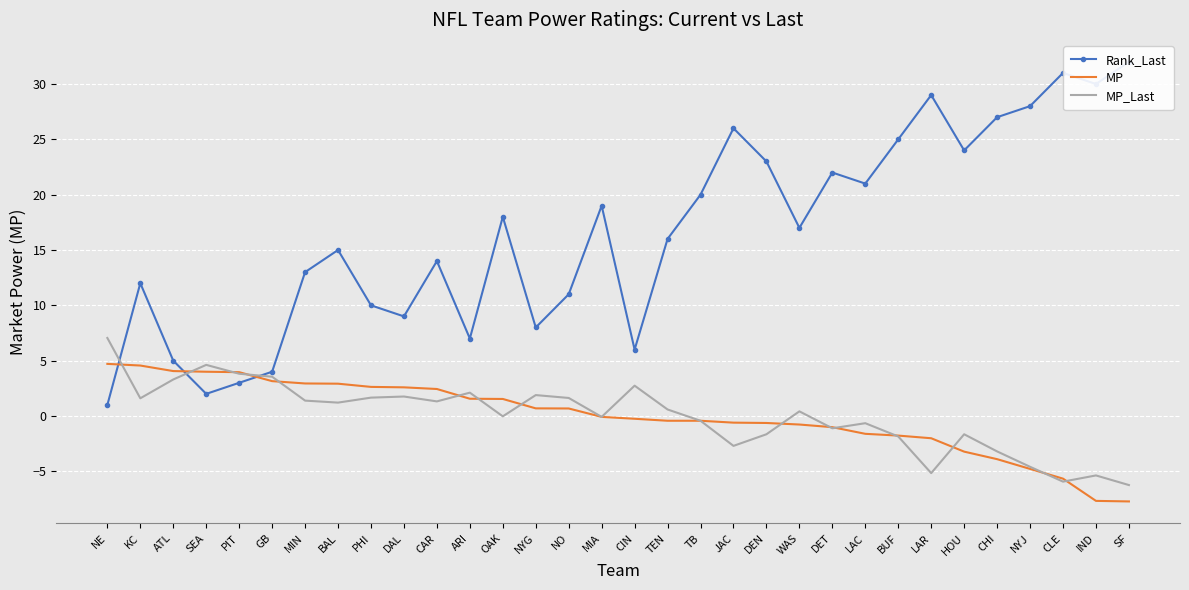

Reading left to right, what are all the values shown in this chart?

Rank_Last: NE=1.0	KC=12.0	ATL=5.0	SEA=2.0	PIT=3.0	GB=4.0	MIN=13.0	BAL=15.0	PHI=10.0	DAL=9.0	CAR=14.0	ARI=7.0	OAK=18.0	NYG=8.0	NO=11.0	MIA=19.0	CIN=6.0	TEN=16.0	TB=20.0	JAC=26.0	DEN=23.0	WAS=17.0	DET=22.0	LAC=21.0	BUF=25.0	LAR=29.0	HOU=24.0	CHI=27.0	NYJ=28.0	CLE=31.0	IND=30.0	SF=32.0
MP: NE=4.7	KC=4.6	ATL=4.1	SEA=4.0	PIT=4.0	GB=3.1	MIN=2.9	BAL=2.9	PHI=2.6	DAL=2.6	CAR=2.4	ARI=1.6	OAK=1.5	NYG=0.7	NO=0.7	MIA=-0.1	CIN=-0.2	TEN=-0.4	TB=-0.4	JAC=-0.6	DEN=-0.6	WAS=-0.8	DET=-1.0	LAC=-1.6	BUF=-1.8	LAR=-2.0	HOU=-3.2	CHI=-3.9	NYJ=-4.8	CLE=-5.7	IND=-7.7	SF=-7.7
MP_Last: NE=7.0	KC=1.6	ATL=3.3	SEA=4.6	PIT=3.8	GB=3.5	MIN=1.4	BAL=1.2	PHI=1.7	DAL=1.8	CAR=1.3	ARI=2.1	OAK=-0.0	NYG=1.9	NO=1.6	MIA=-0.1	CIN=2.7	TEN=0.6	TB=-0.4	JAC=-2.7	DEN=-1.6	WAS=0.4	DET=-1.1	LAC=-0.7	BUF=-1.9	LAR=-5.2	HOU=-1.6	CHI=-3.2	NYJ=-4.6	CLE=-5.9	IND=-5.4	SF=-6.2